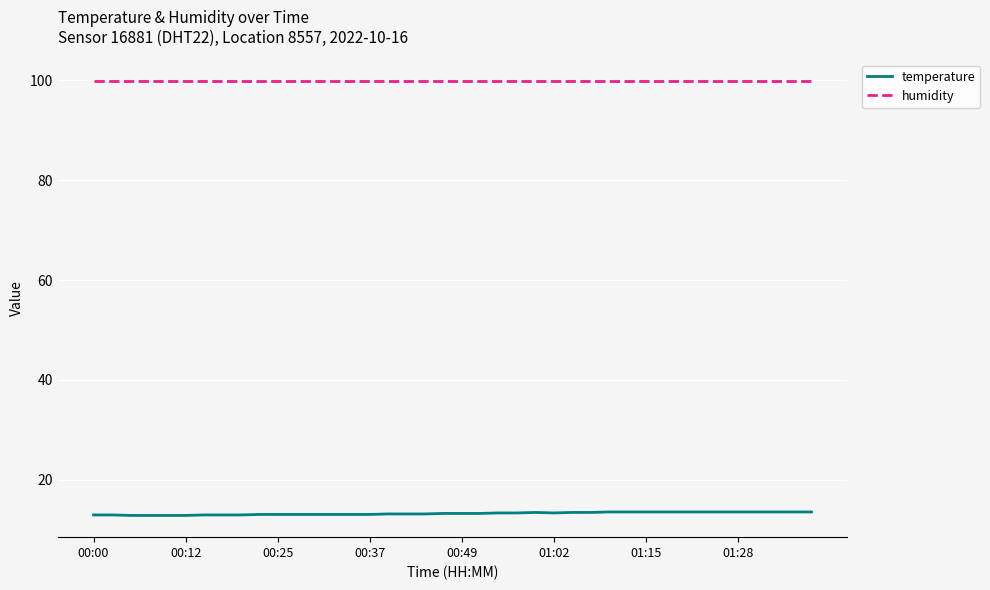

True or false: temperature and humidity cross at least once.

False